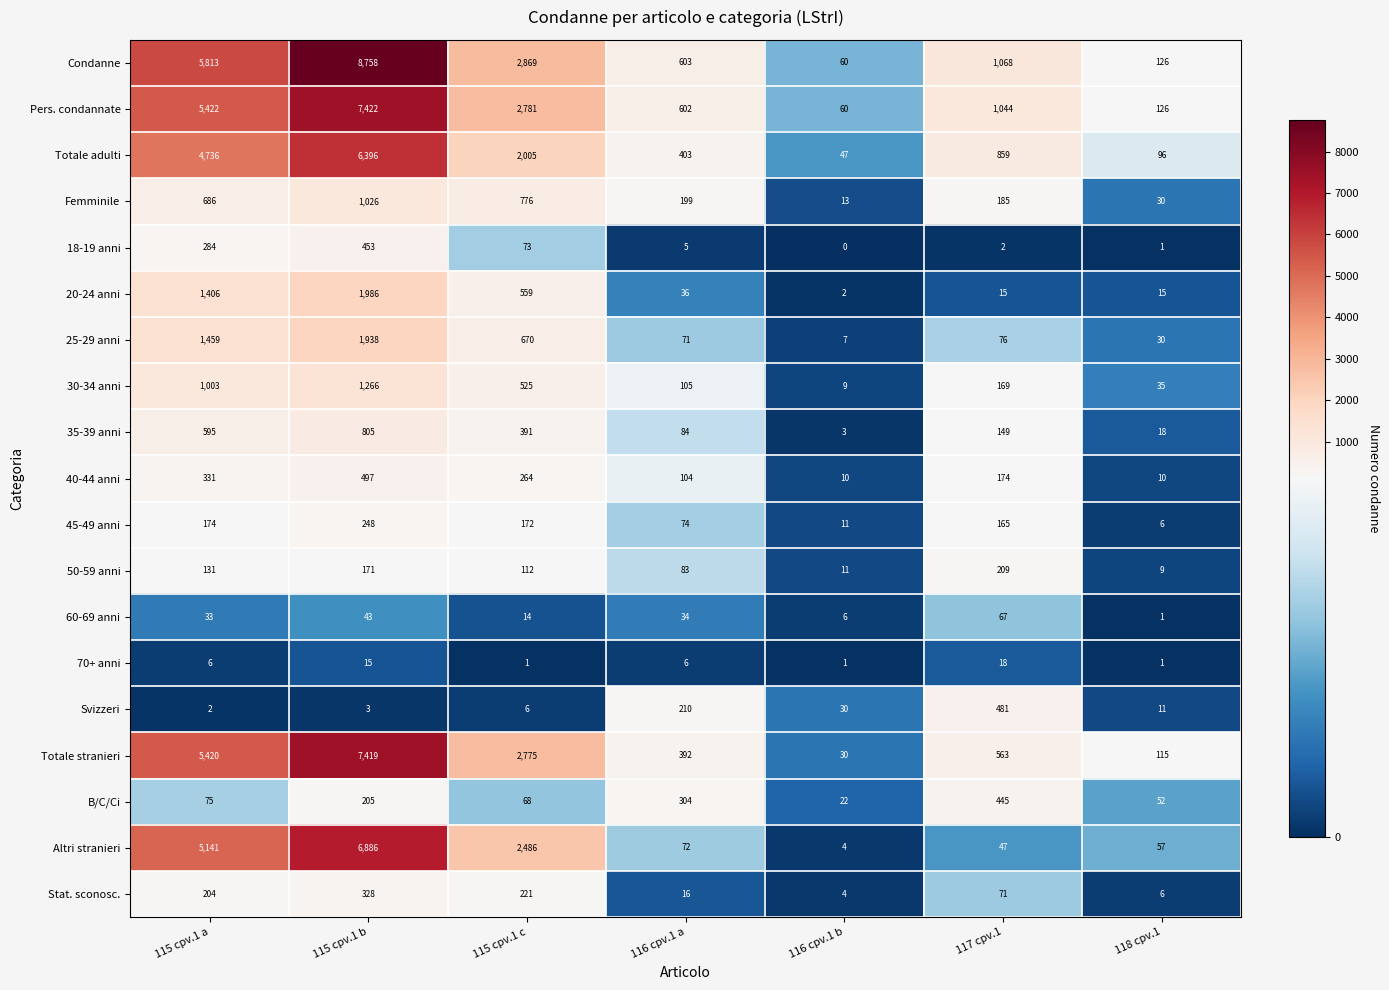

Which series has the widest spread of values?

Condanne